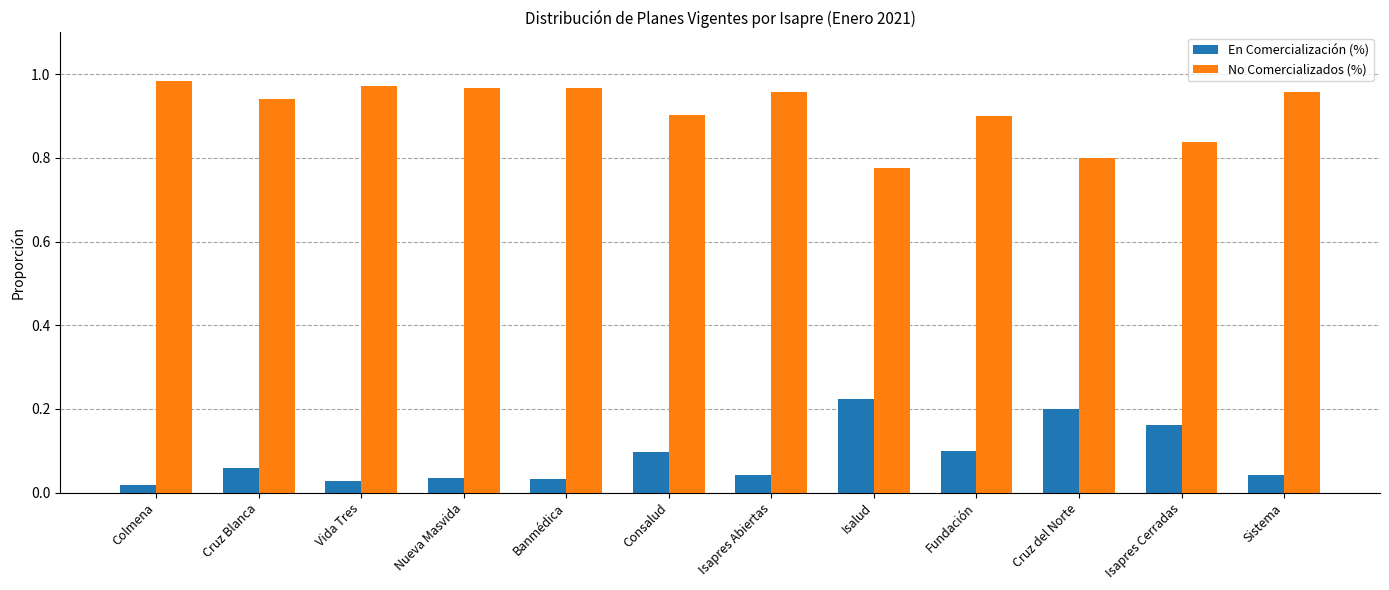

How many groups of bars are there?

12